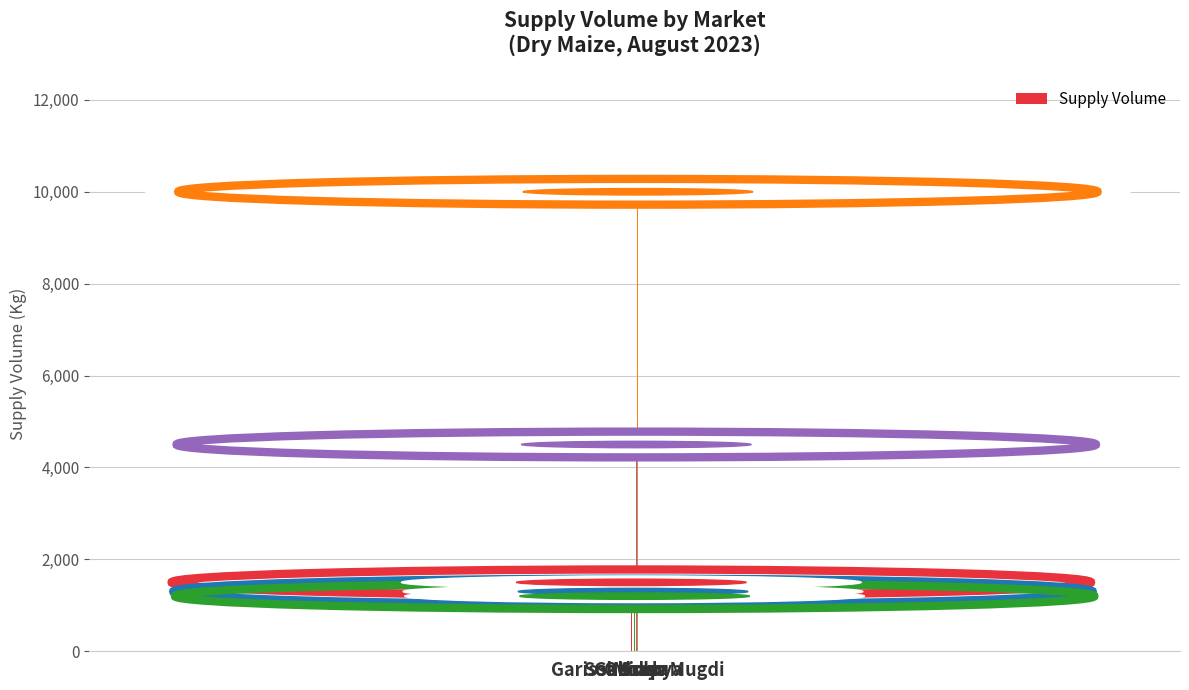

What is the ratio of the value at Molo to the value at Othaya?

0.3